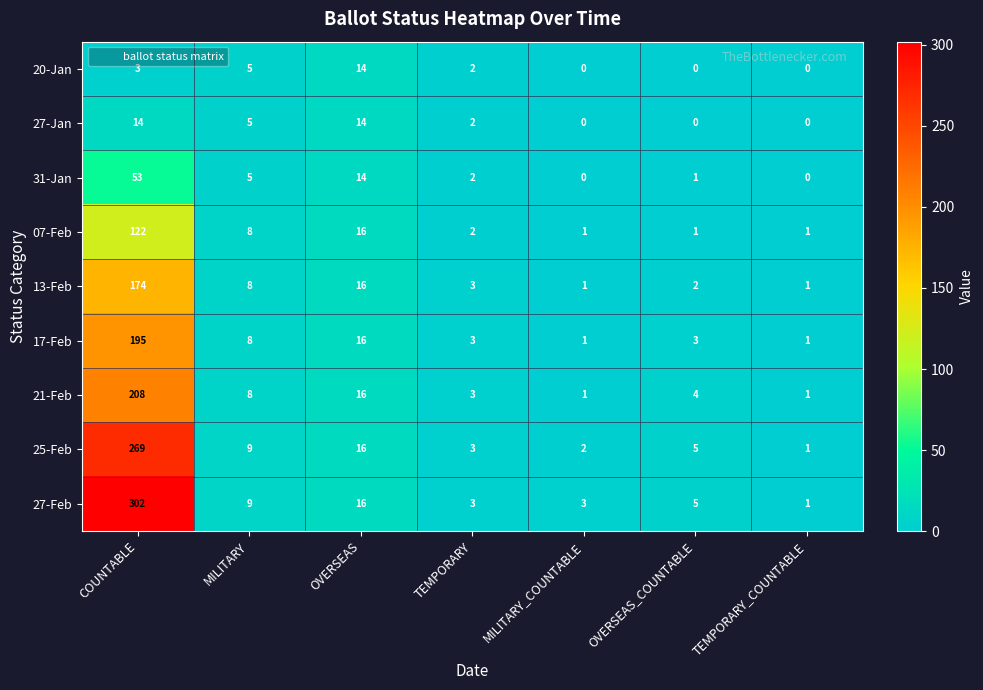

At which label is 25-Feb closest to 135?

OVERSEAS